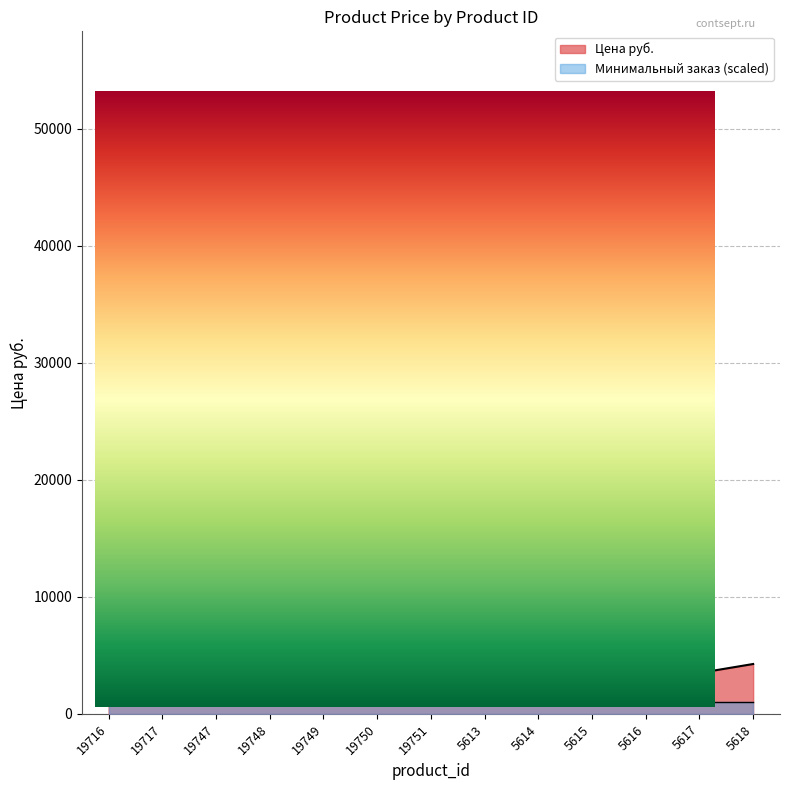

Count the number of values greater than 13442.

5